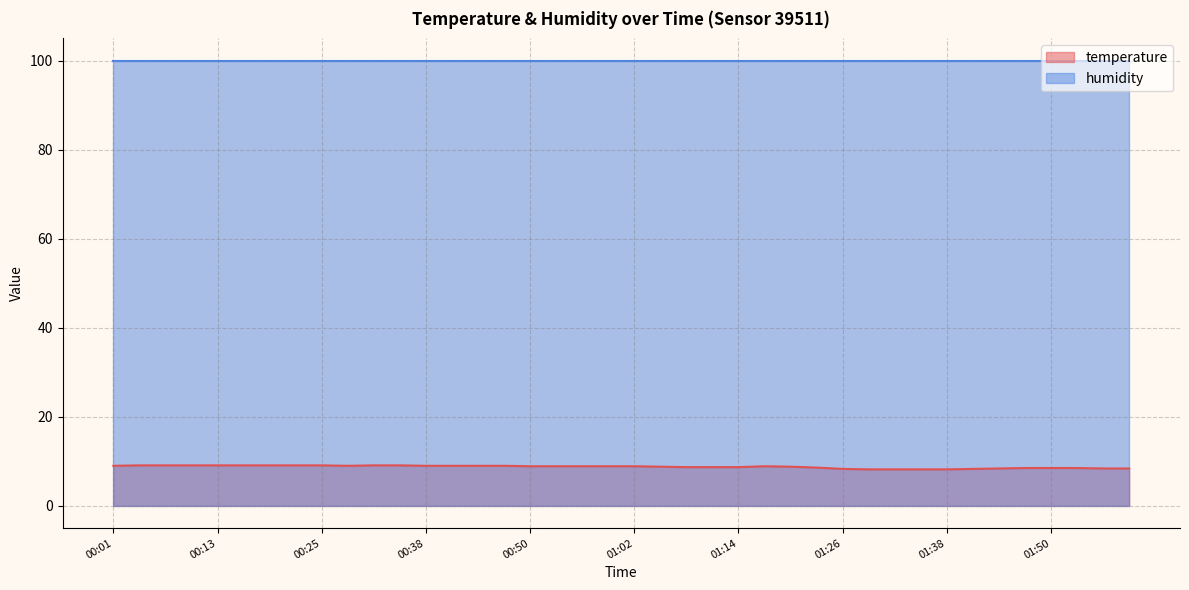

Rank the categories by value from lowest to highest.

01:29, 01:32, 01:35, 01:38, 01:26, 01:41, 01:44, 01:56, 02:00, 01:47, 01:50, 01:53, 01:23, 01:08, 01:11, 01:14, 01:05, 01:20, 00:50, 00:53, 00:56, 00:59, 01:02, 01:17, 00:01, 00:29, 00:38, 00:41, 00:44, 00:47, 00:04, 00:07, 00:10, 00:13, 00:16, 00:19, 00:22, 00:25, 00:32, 00:35